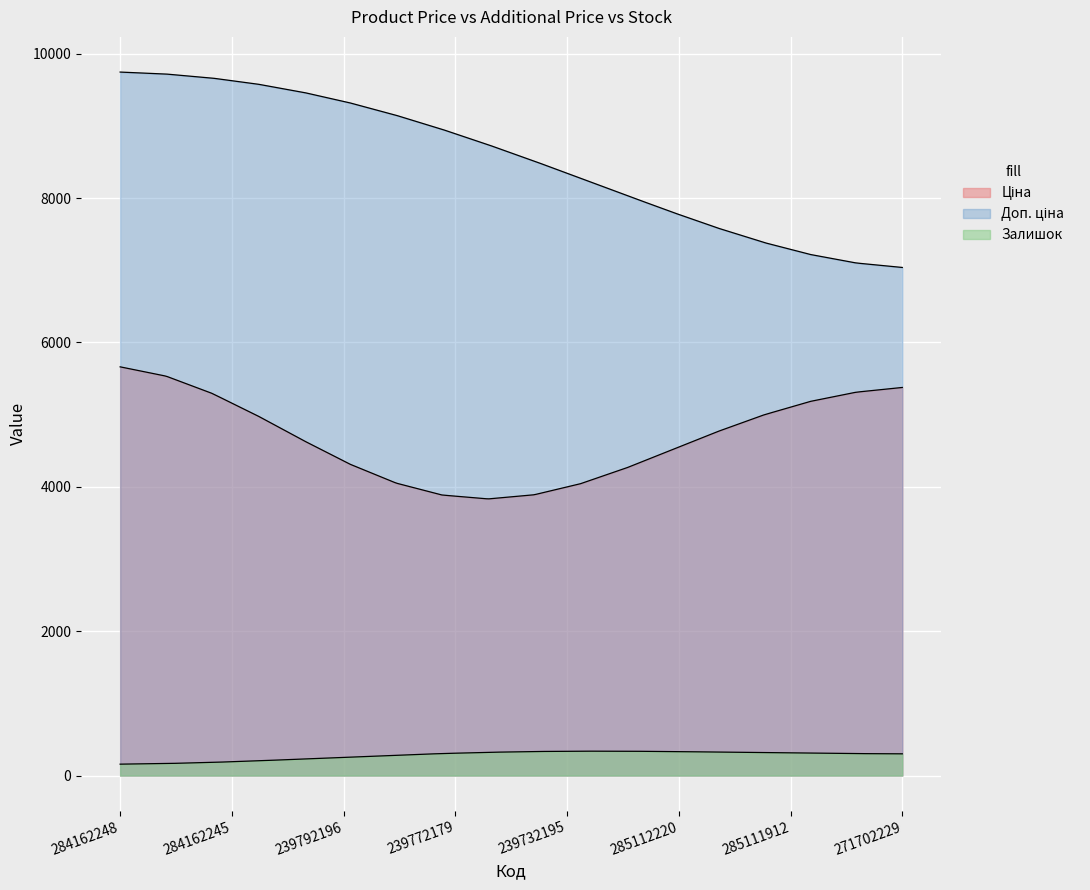

How many lines are shown in the chart?

3